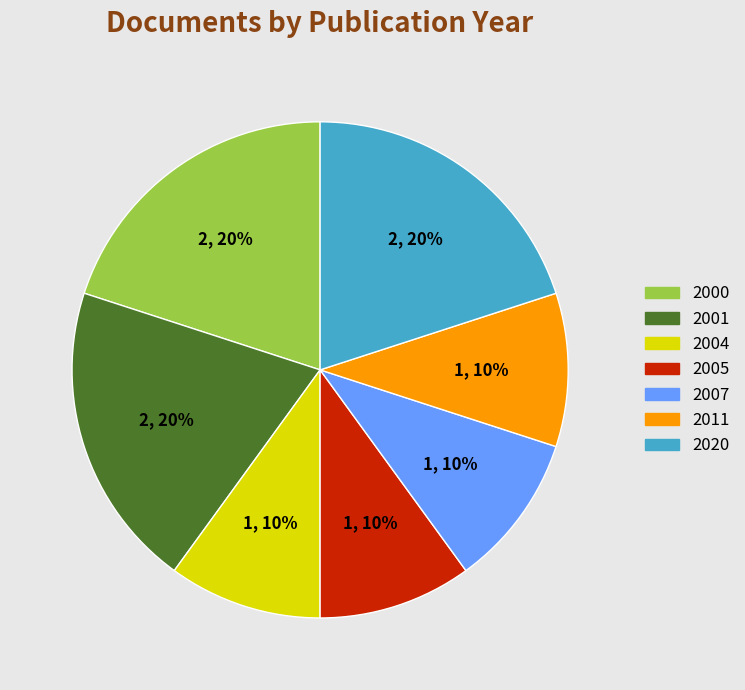

Approximately how many times larger is the value at 2001 compared to 2020?

1.0